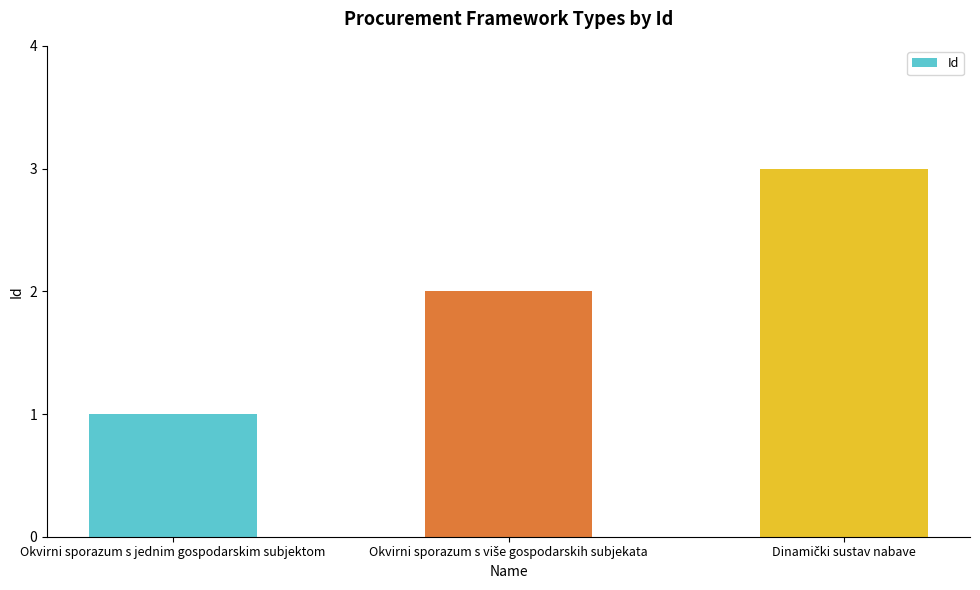

What position from the left is Okvirni sporazum s jednim gospodarskim subjektom?

1